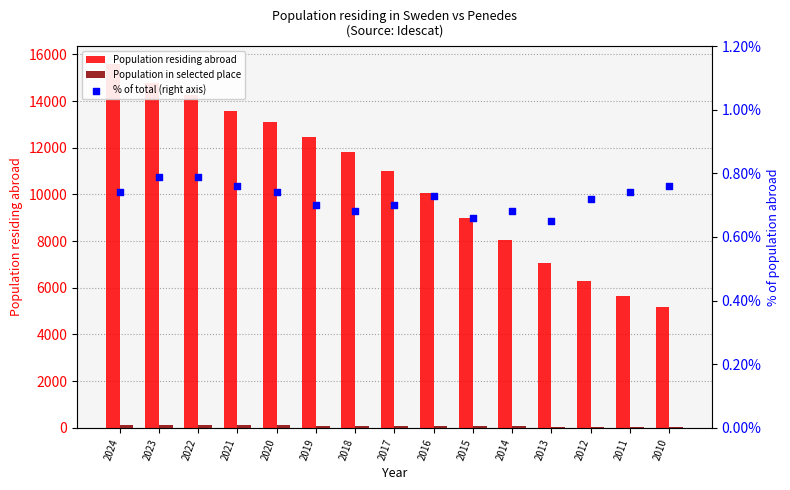

What are all the series names shown in the legend?

Population residing abroad, Population in selected place, % of total (right axis)